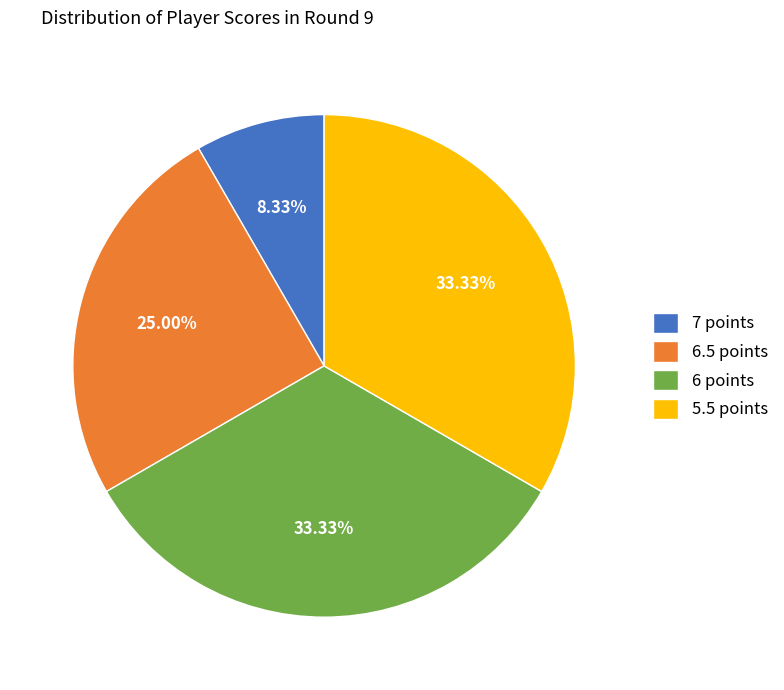

Between 7 points and 5.5 points, which is larger?

5.5 points